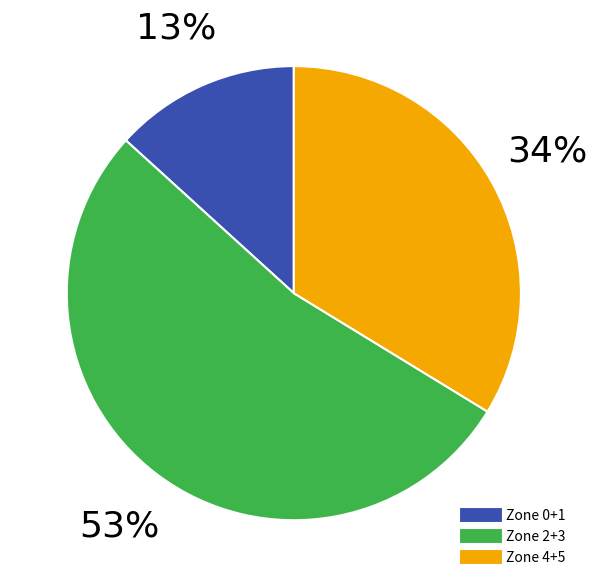

Does any single category account for the majority?

Yes